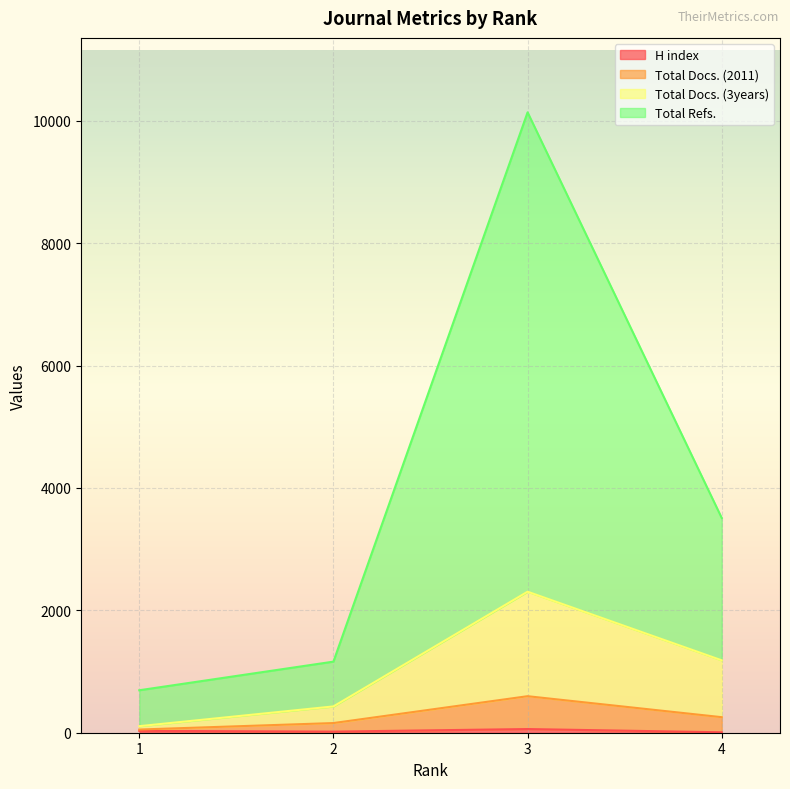

What is the difference between the Total Refs. values at 1 and 4?

2815